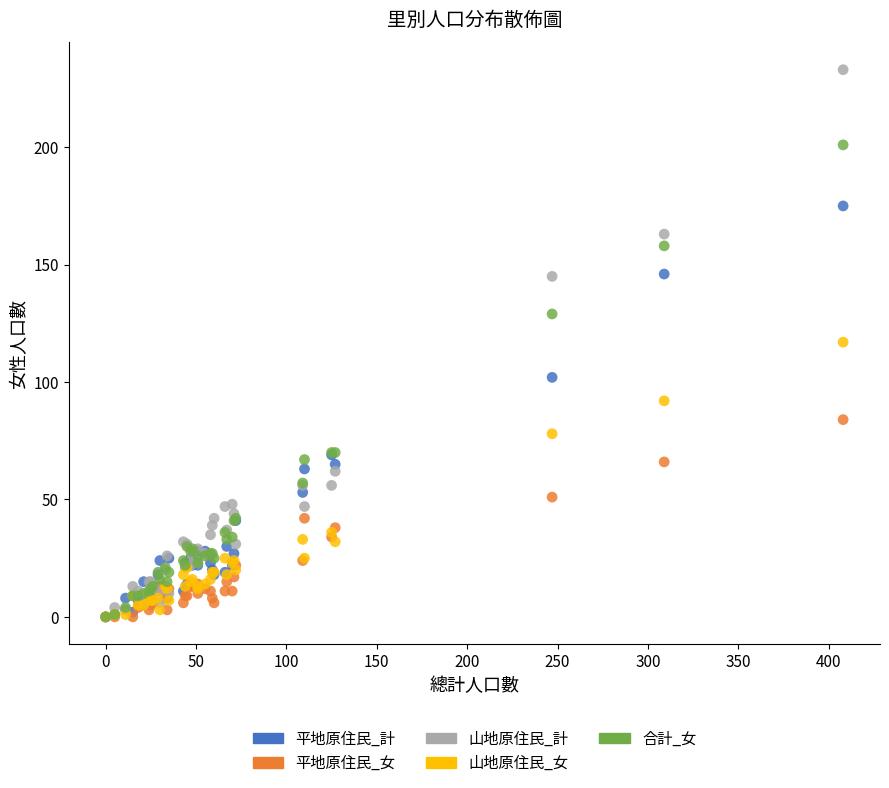

What are all the series names shown in the legend?

平地原住民_計, 平地原住民_女, 山地原住民_計, 山地原住民_女, 合計_女